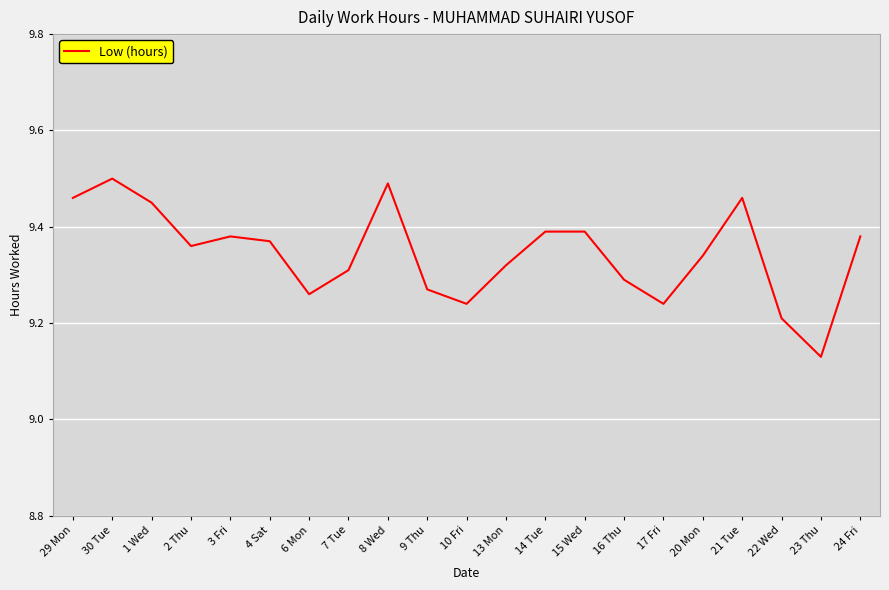

Is it true that the value at 13 Mon is 9.3?

True